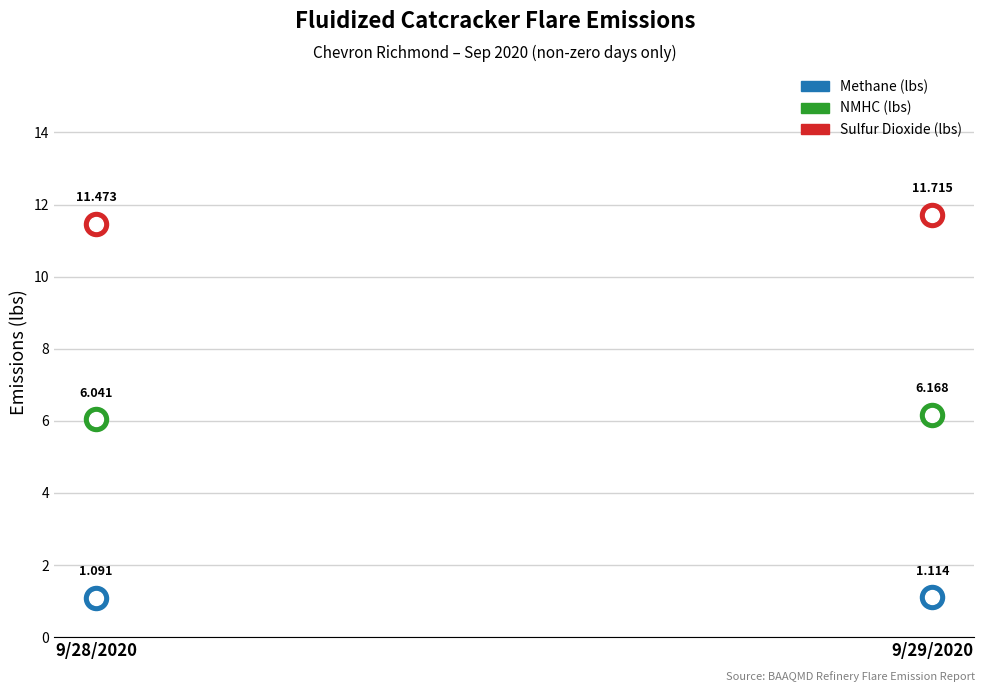

Which series contains the lowest Y value?

Methane (lbs)